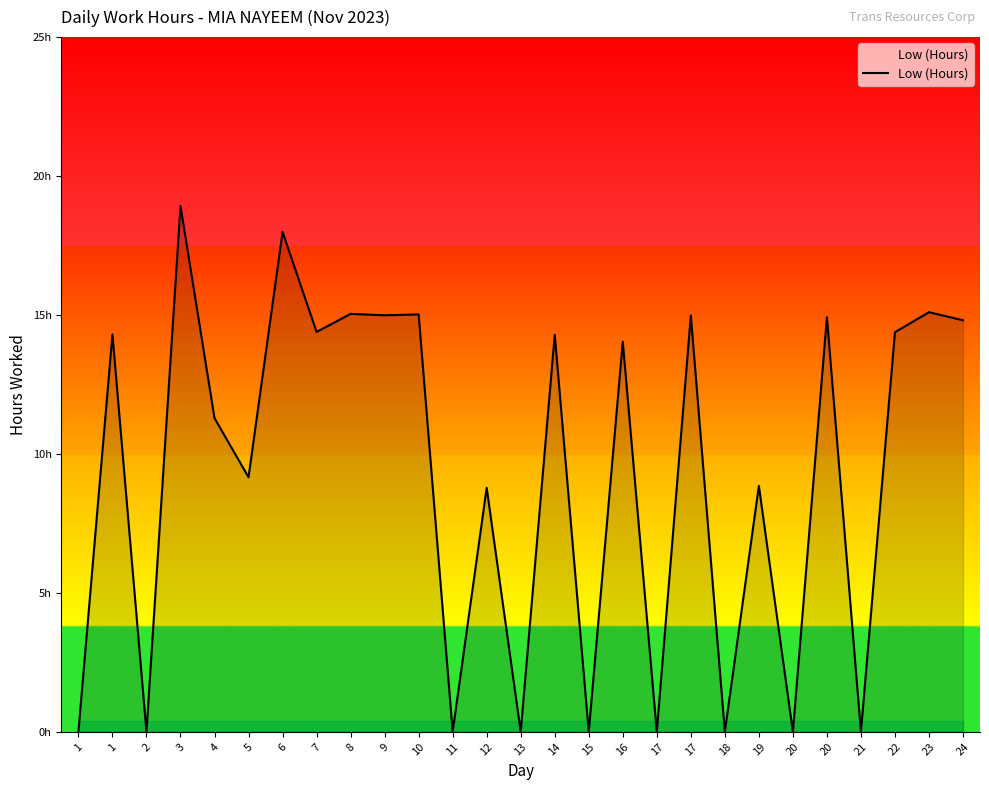

At which label does the data first exceed 14?

1